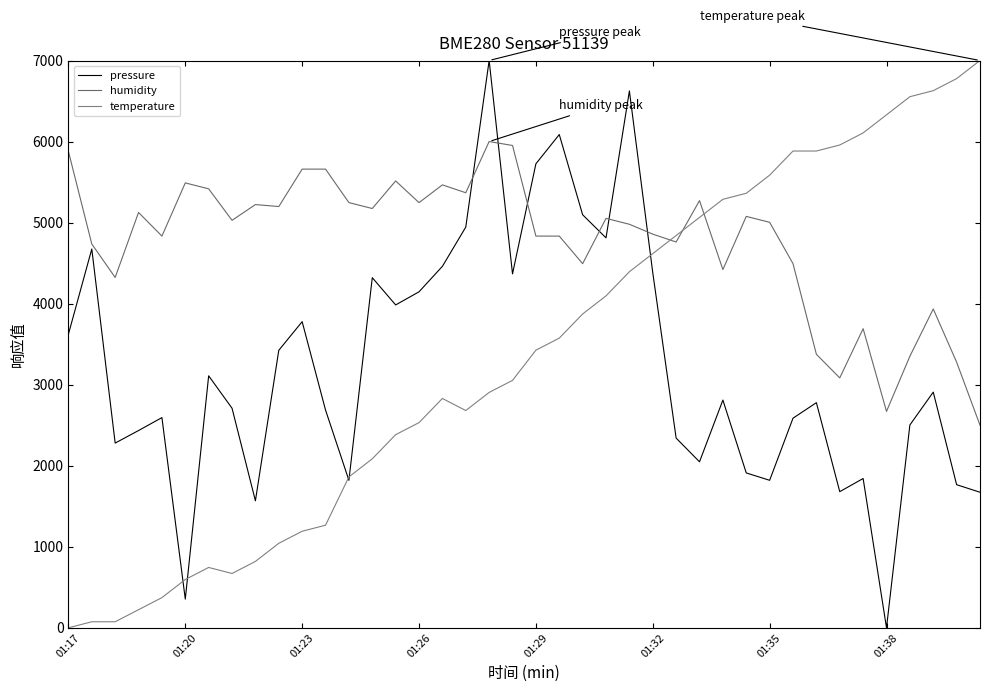

What is the sum of all humidity values?

190489.6